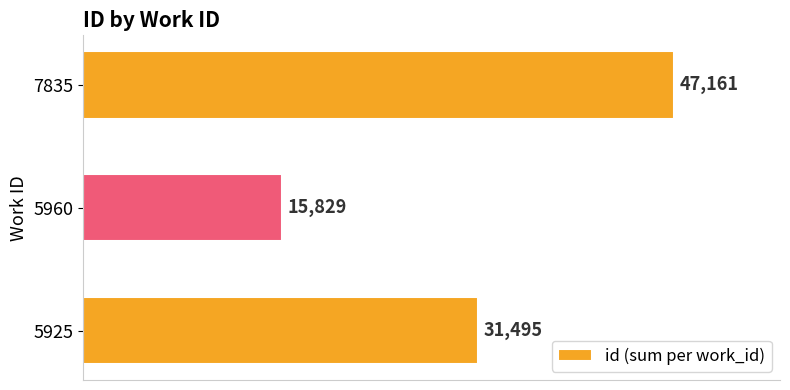

At which category does the chart reach its peak across all series?

7835